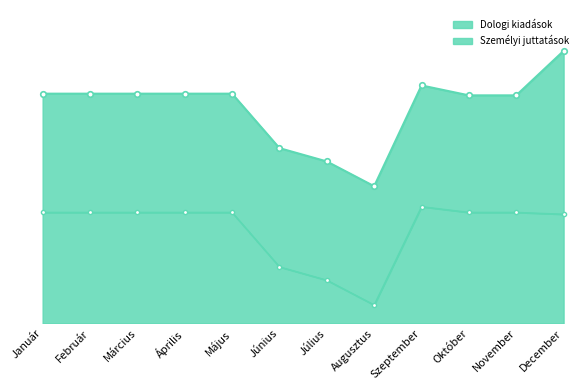

Between Október and December, which is larger?

Október